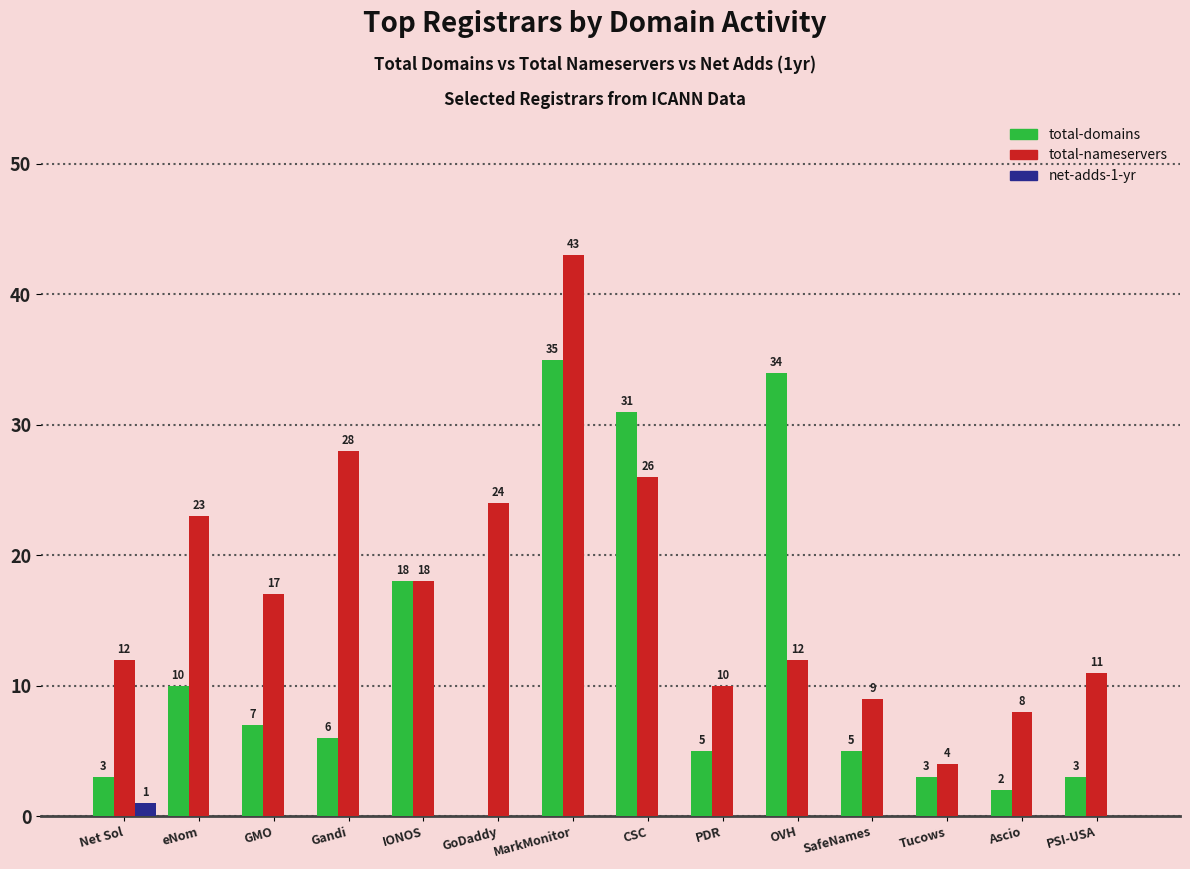

Between GoDaddy and PSI-USA, which series saw the biggest shift?

total-nameservers